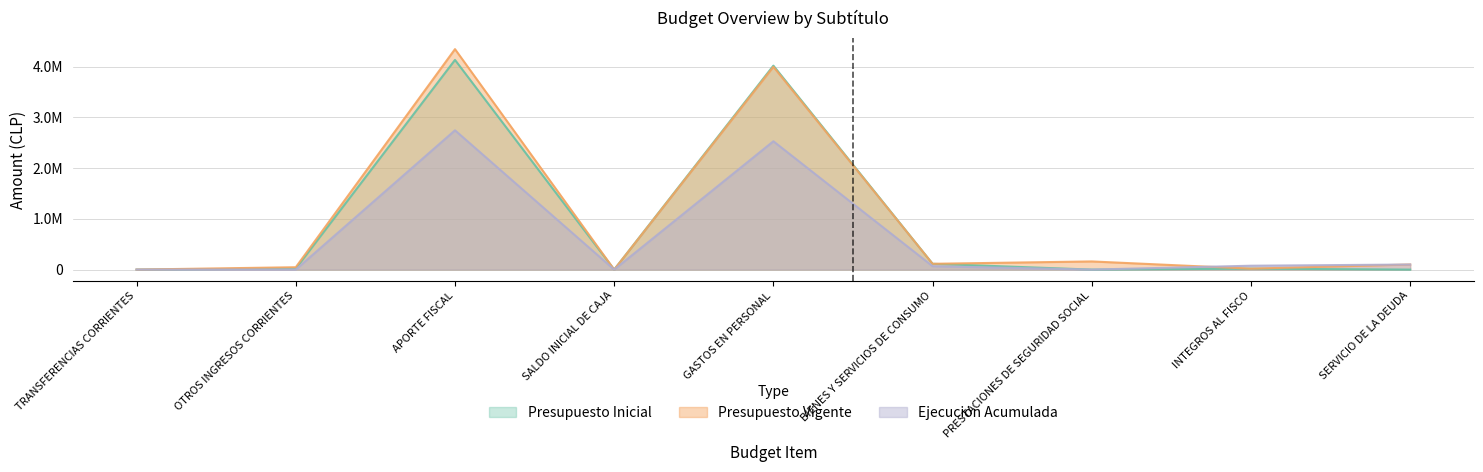

What is the difference between the Presupuesto Vigente values at PRESTACIONES DE SEGURIDAD SOCIAL and INTEGROS AL FISCO?

142029